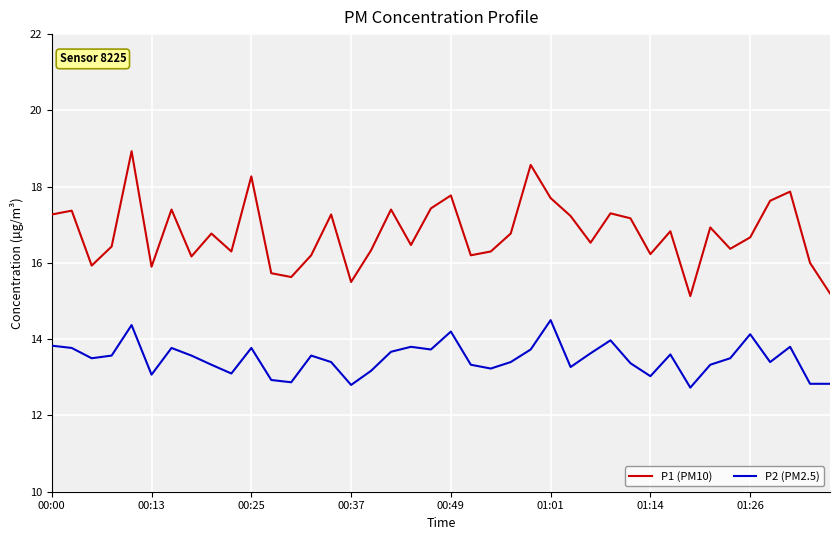

True or false: P2 (PM2.5) and P1 (PM10) cross at least once.

False